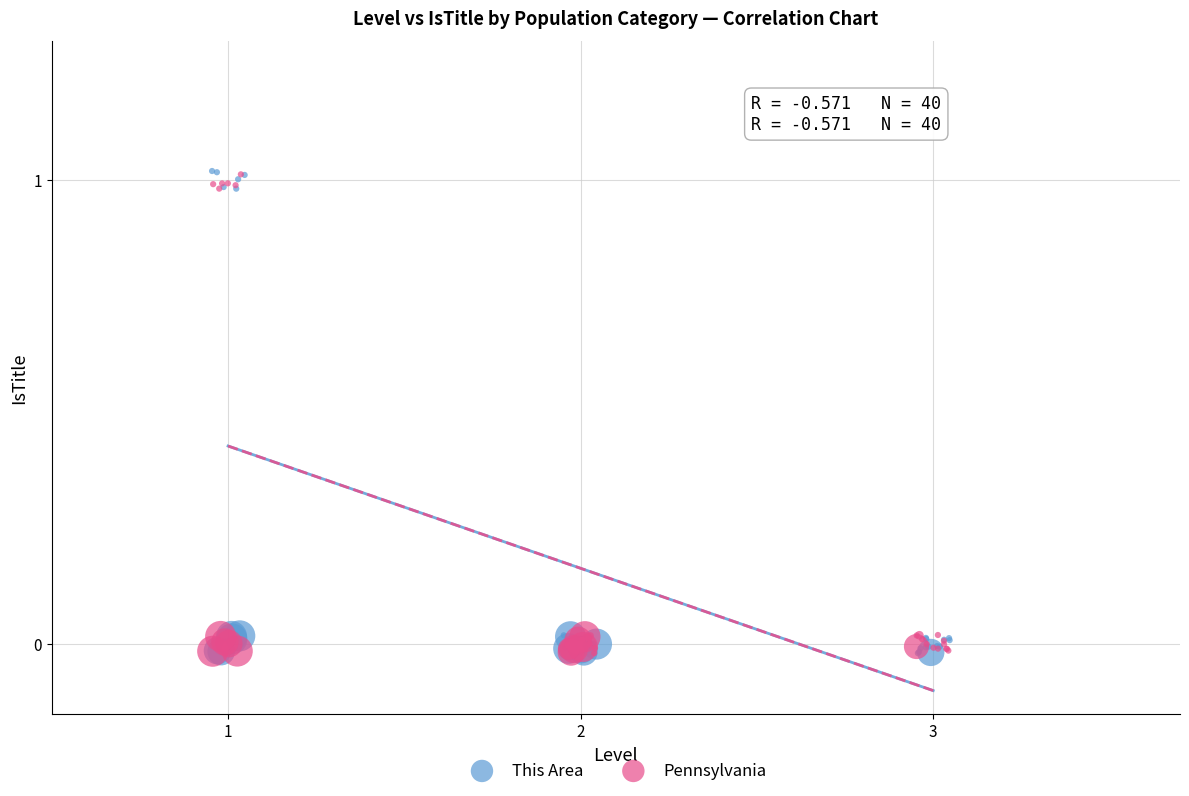

What are all the series names shown in the legend?

This Area, Pennsylvania